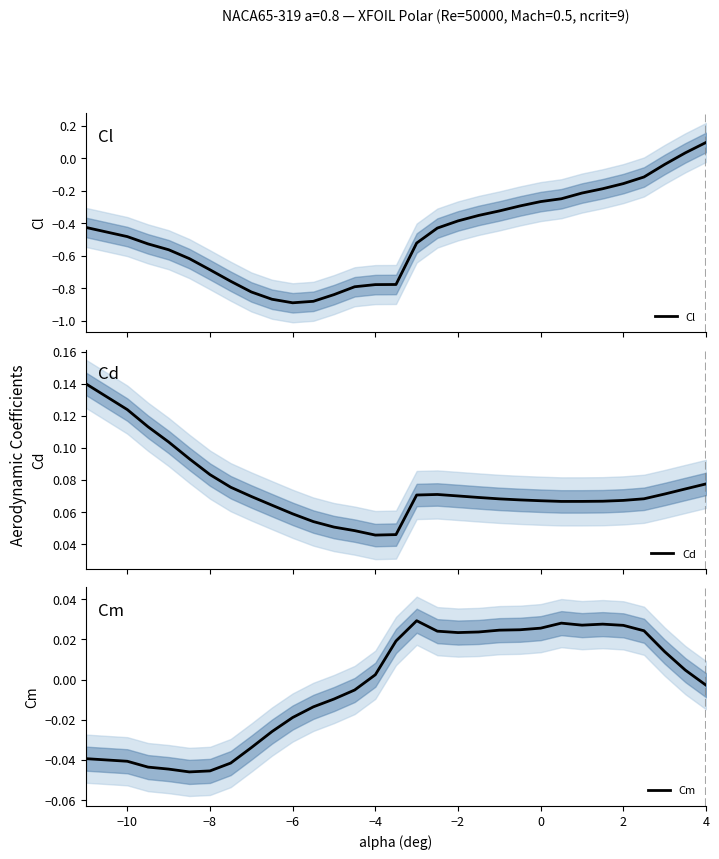

What is the value of the Cd point at the 25th from the left?

0.1